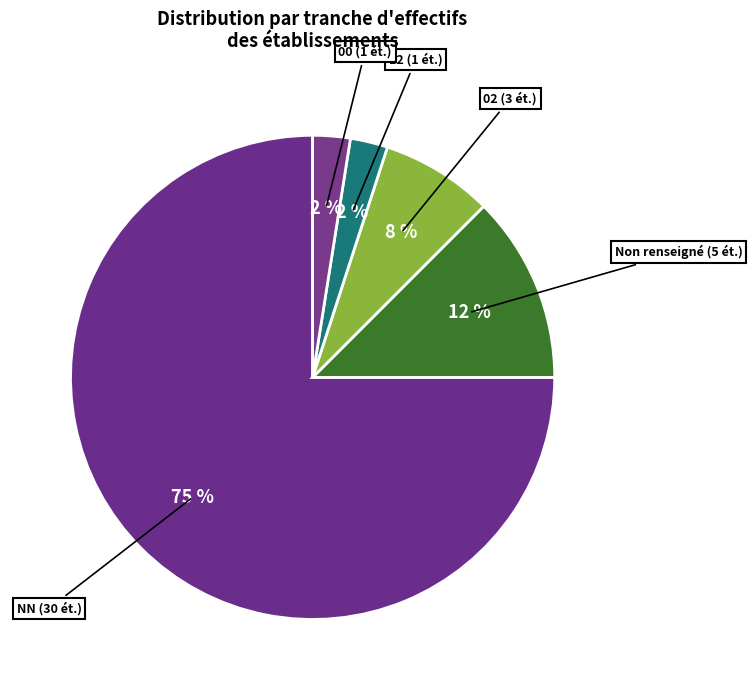

How many segments does this pie chart have?

5